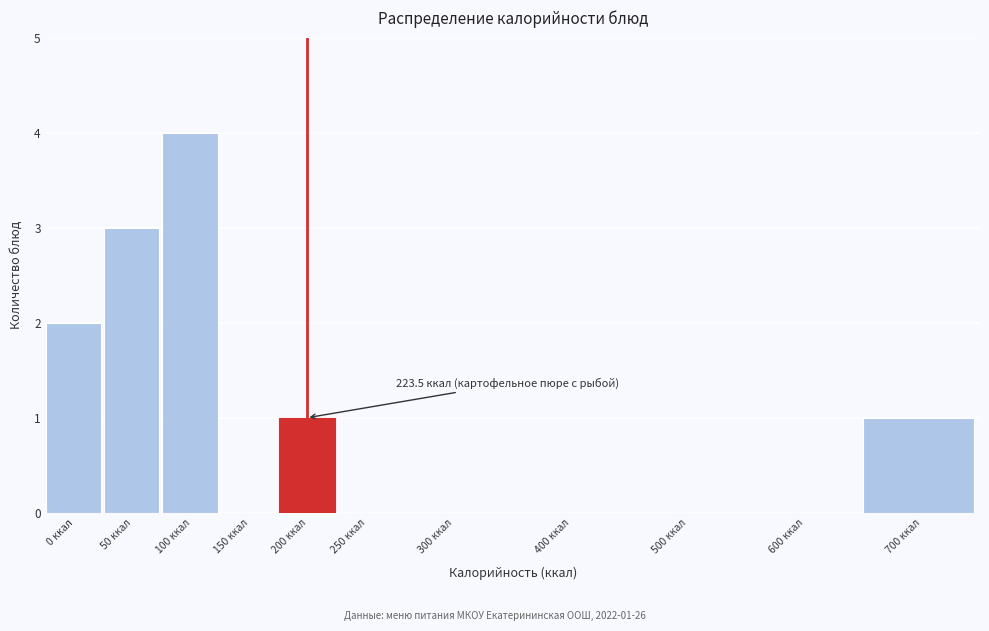

Reading left to right, what are all the values shown in this chart?

0 ккал=2	50 ккал=3	100 ккал=4	150 ккал=0	200 ккал=1	250 ккал=0	300 ккал=0	400 ккал=0	500 ккал=0	600 ккал=0	700 ккал=1